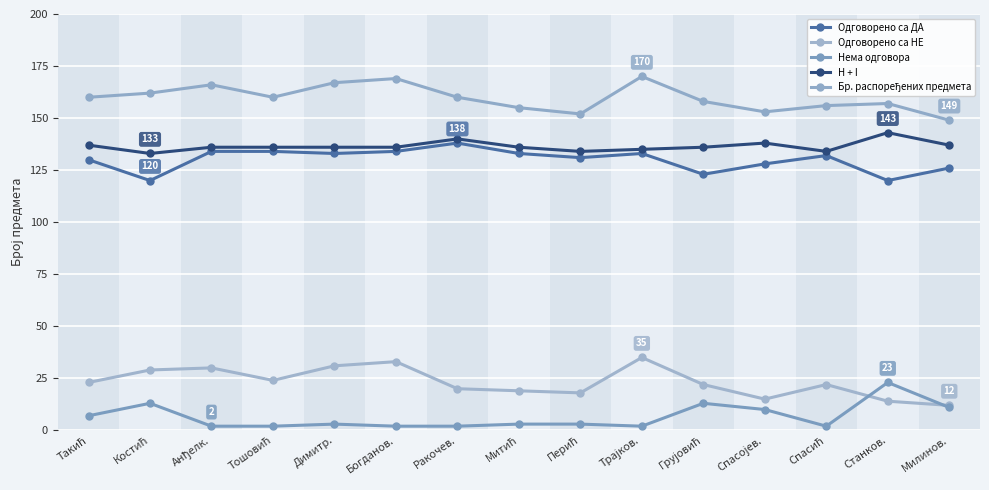

True or false: Одговорено са НЕ has a value of 19 at Митић.

True